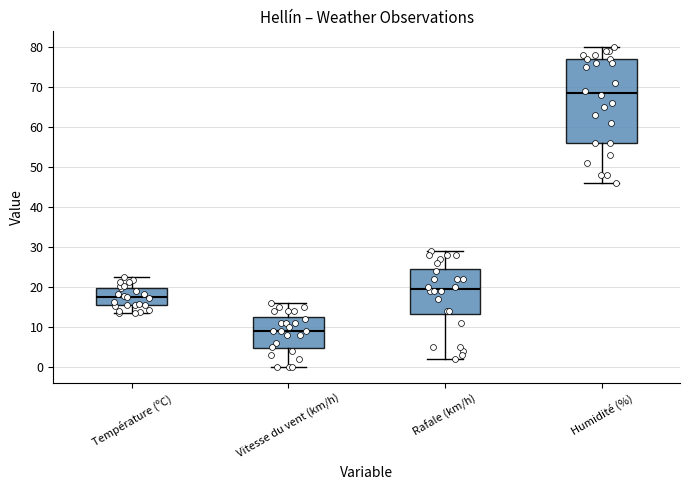

Reading left to right, transcribe this box plot: for each box, give where its median line is, the range the box spans, and where its two whiskers end, as read against the y-axis. The values are not printed on the chart, so give them approximately, as read against the axis.

Température (ºC): median 17, box 15 to 20, whiskers 14 to 23
Vitesse du vent (km/h): median 9, box 5 to 13, whiskers 0 to 16
Rafale (km/h): median 20, box 13 to 25, whiskers 2 to 29
Humidité (%): median 69, box 56 to 77, whiskers 46 to 80